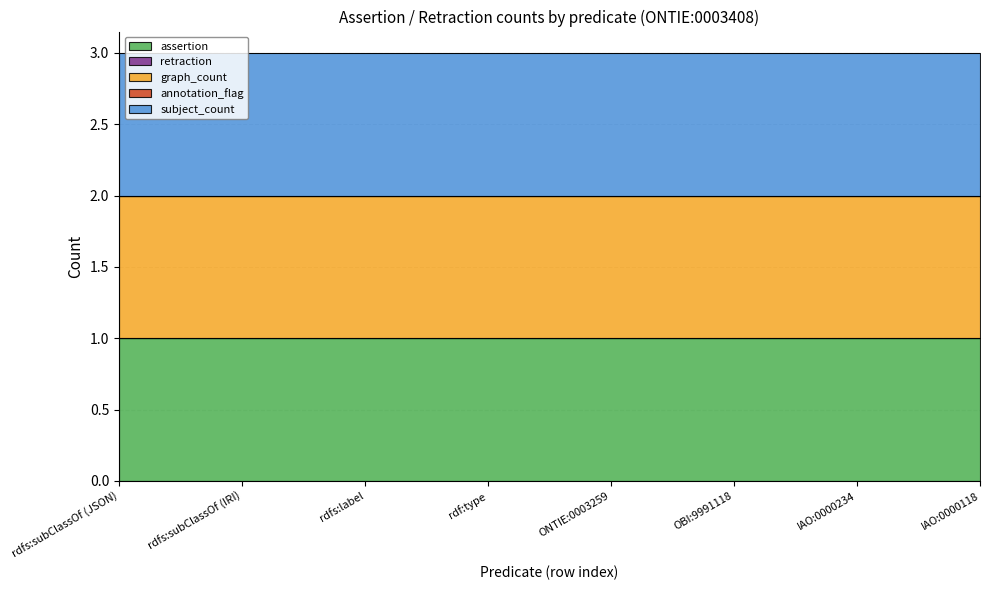

At how many categories does at least one series exceed 0?

8